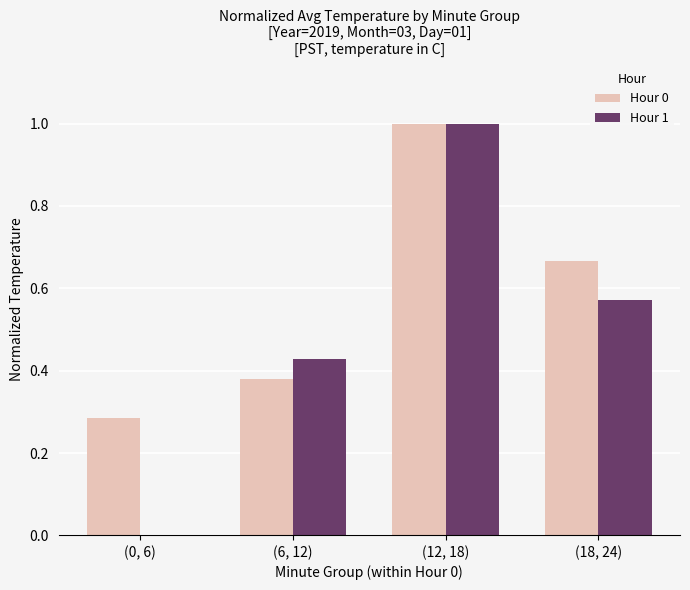

What is the sum of all Hour 0 values?

2.3